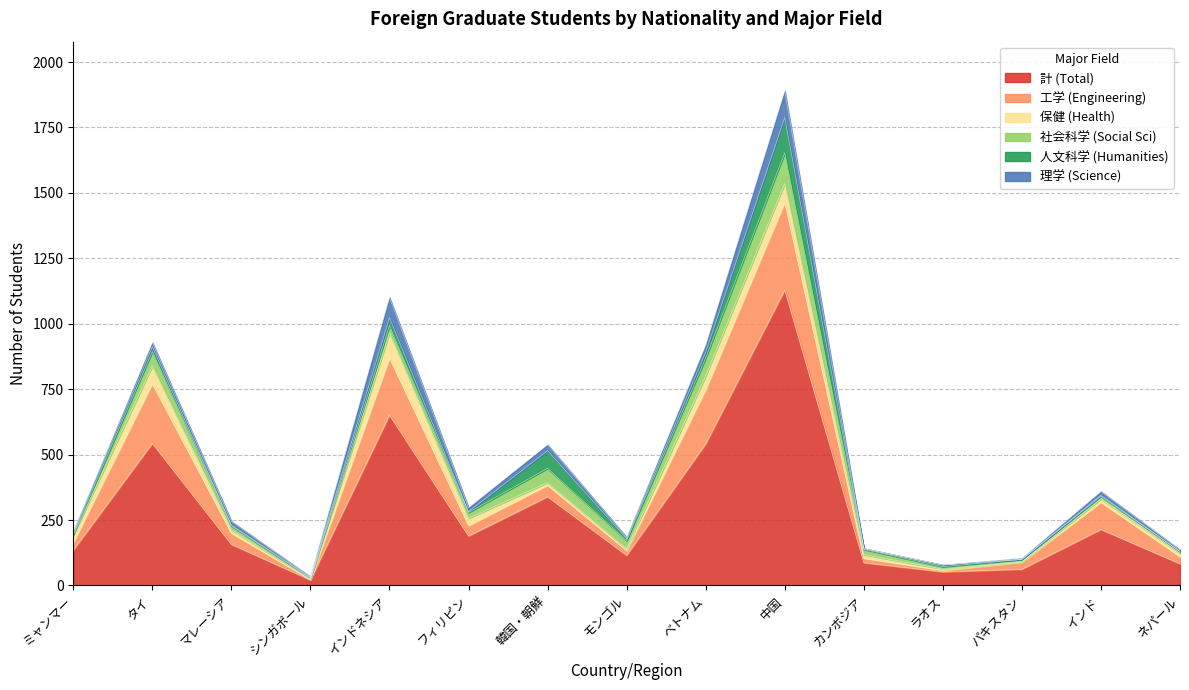

How many data points in 計 (Total) are above 157?

7